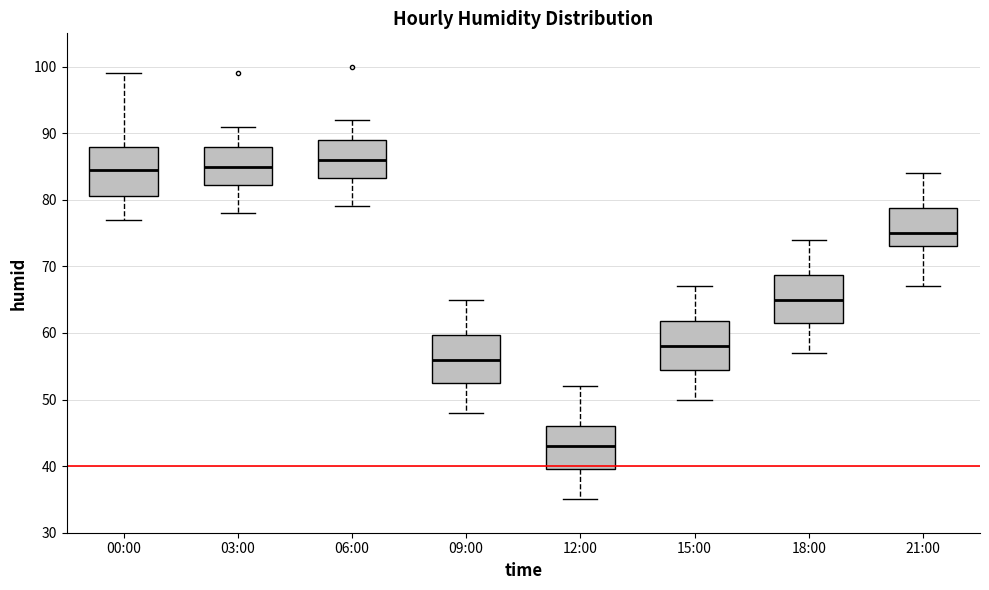

Where is the lower edge of the box for 12:00 on the y-axis? The values are not printed on the chart, so give them approximately, as read against the axis.

40